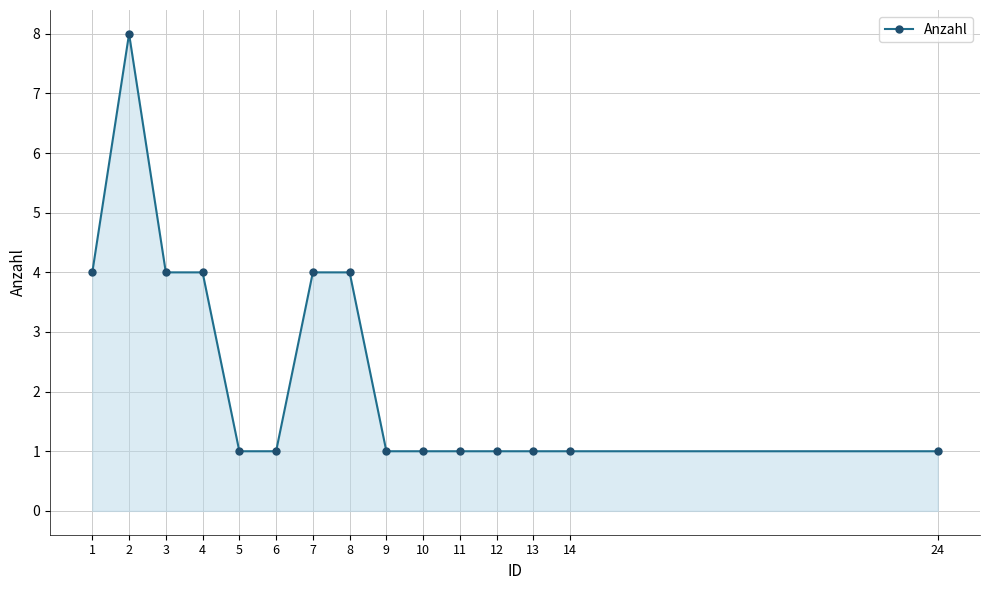

What is the ratio of the value at 13 to the value at 9?

1.0